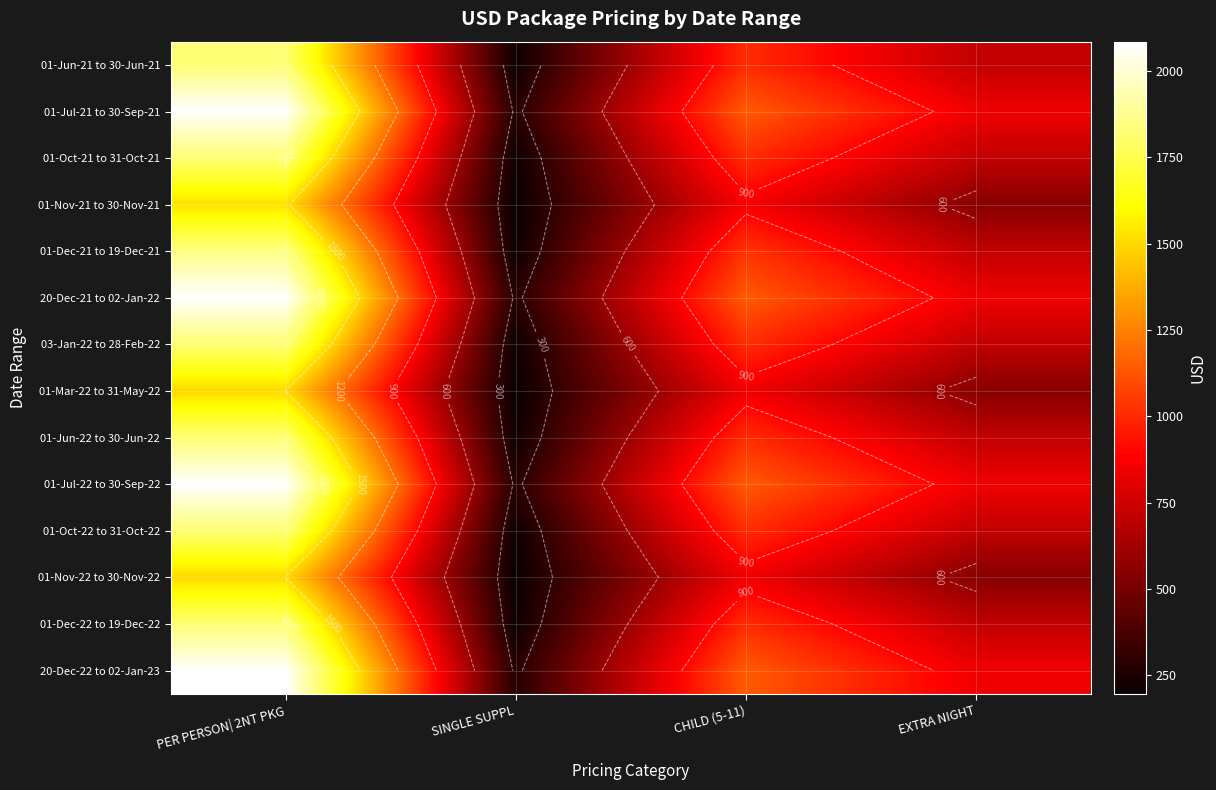

Which series changed the most between PER PERSON| 2NT PKG and SINGLE SUPPL?

01-Jul-21 to 30-Sep-21